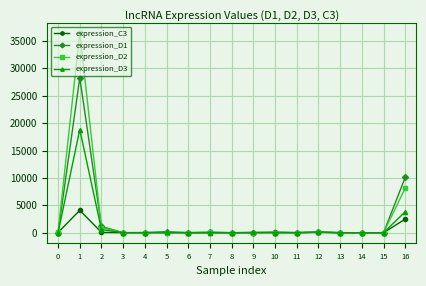

True or false: expression_D1 has more than 0 interior local peaks.

True